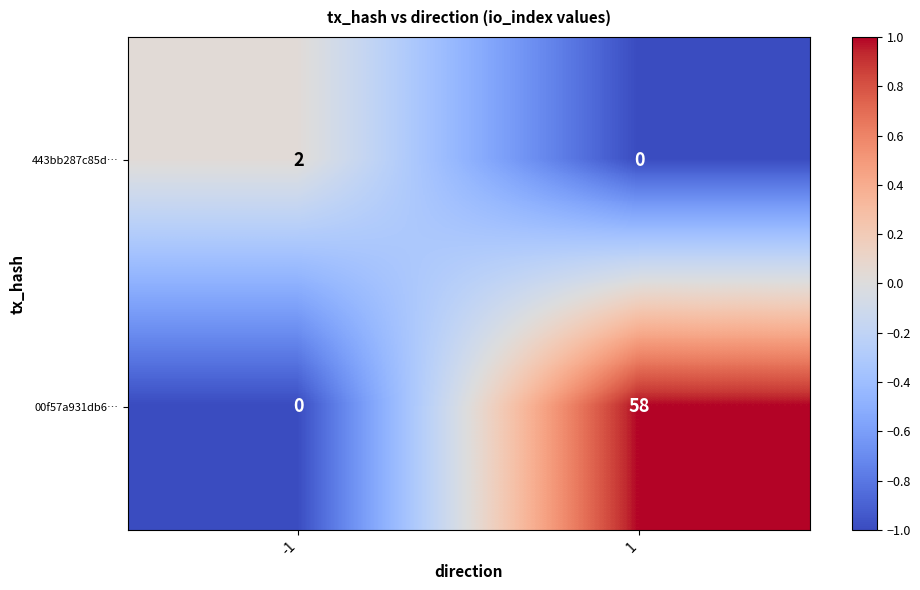

Reading right to left, what are all the values shown in this chart?

443bb287c85d…: 1=0	-1=2
00f57a931db6…: 1=58	-1=0